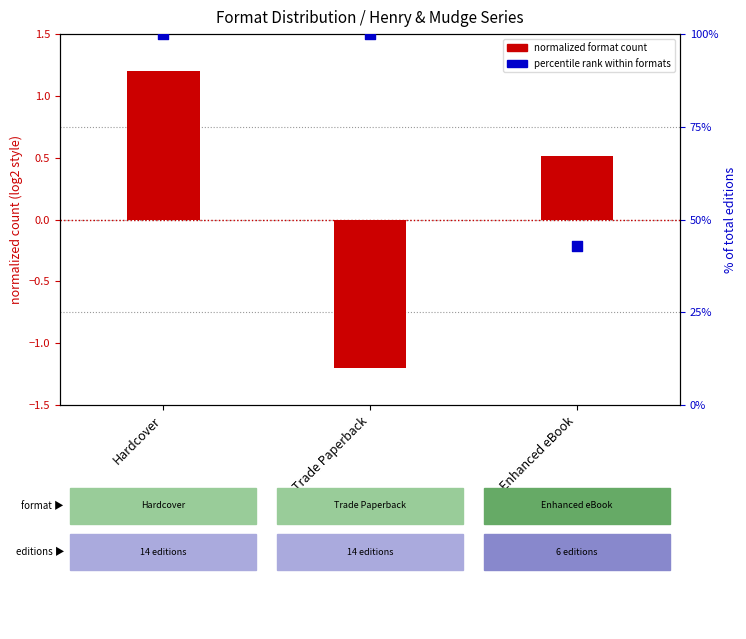

At how many categories does at least one series exceed 15?

3